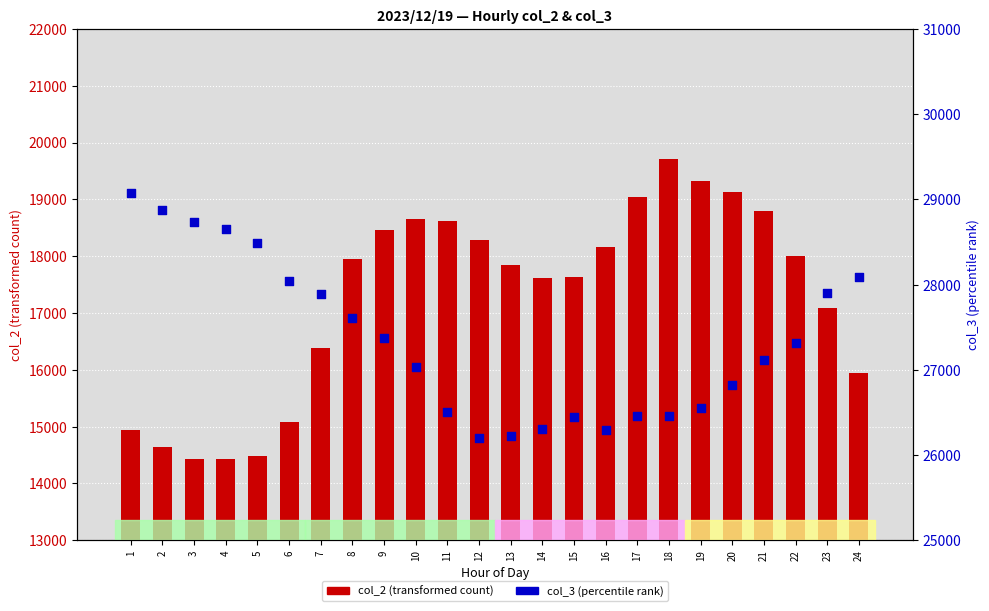

What are all the series names shown in the legend?

col_2 (transformed count), col_3 (percentile rank)